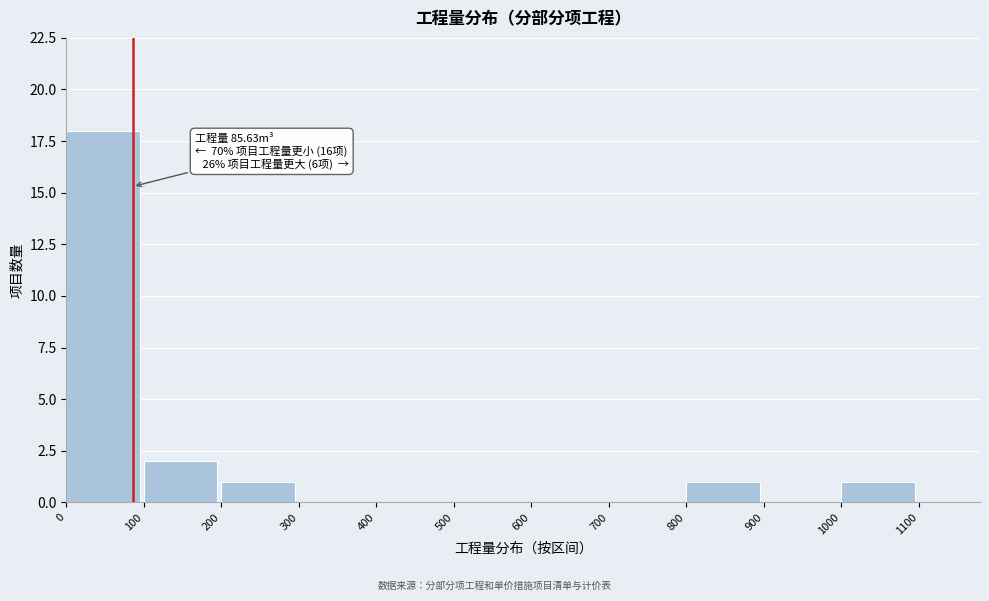

Which range on the x-axis has the tallest bar?

0 to 100